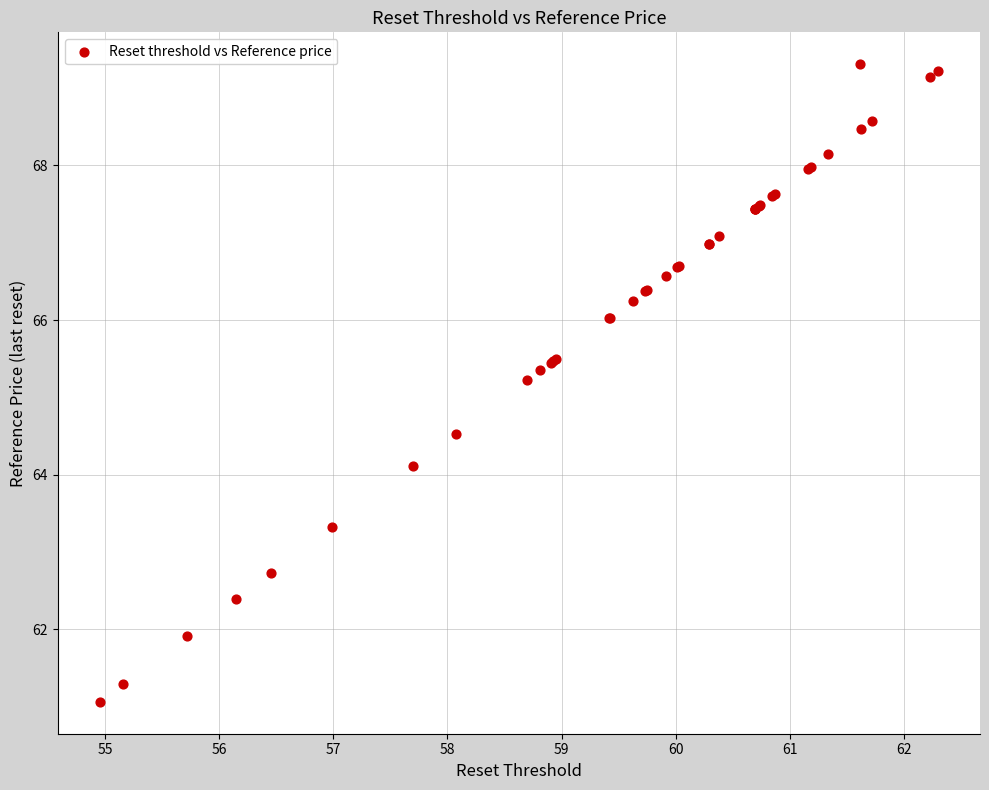

What Y value in the scatter plot is closest to 65?

65.2